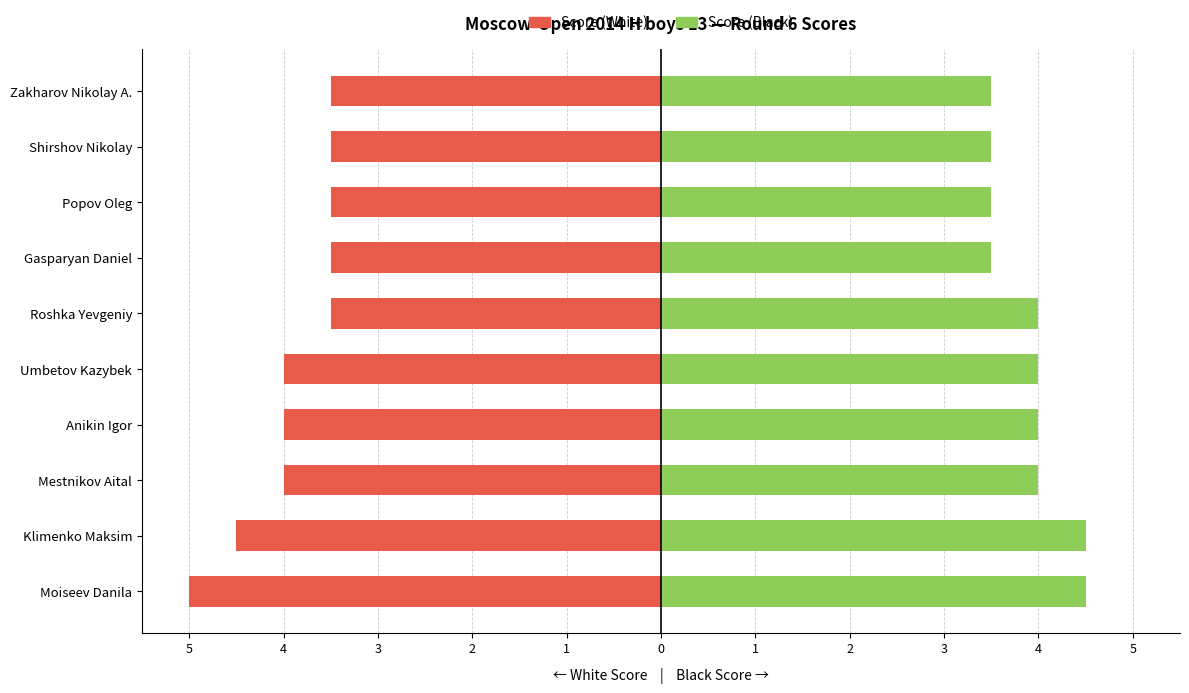

What are all the series names shown in the legend?

Score (White), Score (Black)